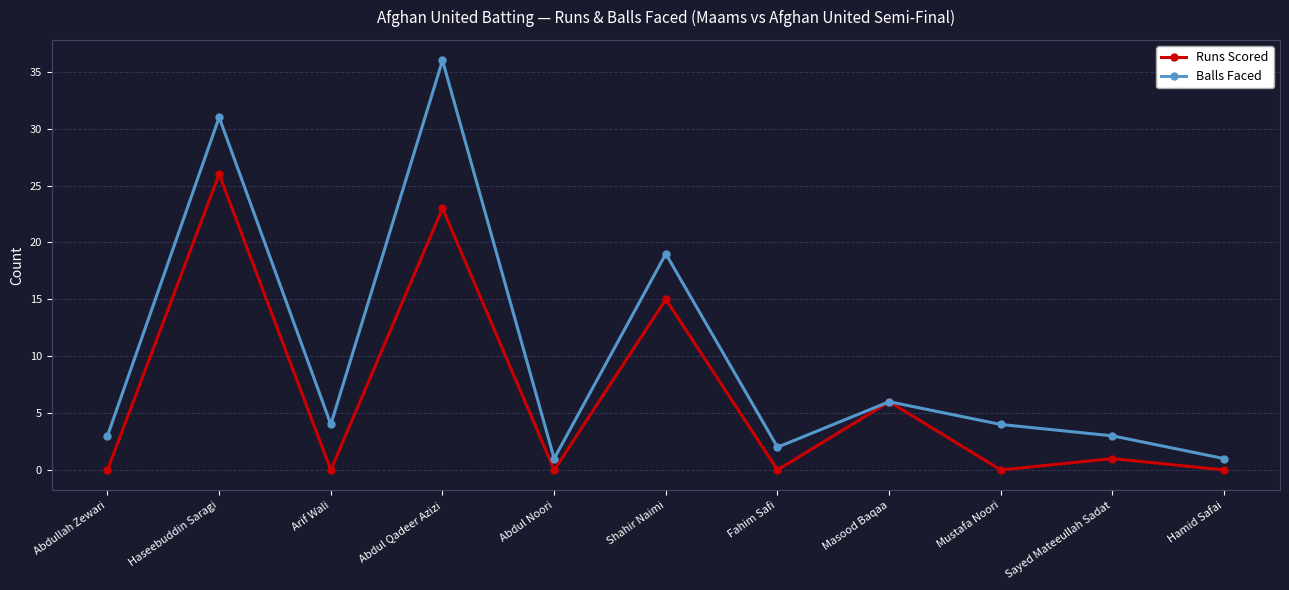

Rank the series by their average value, from highest to lowest.

Balls Faced, Runs Scored